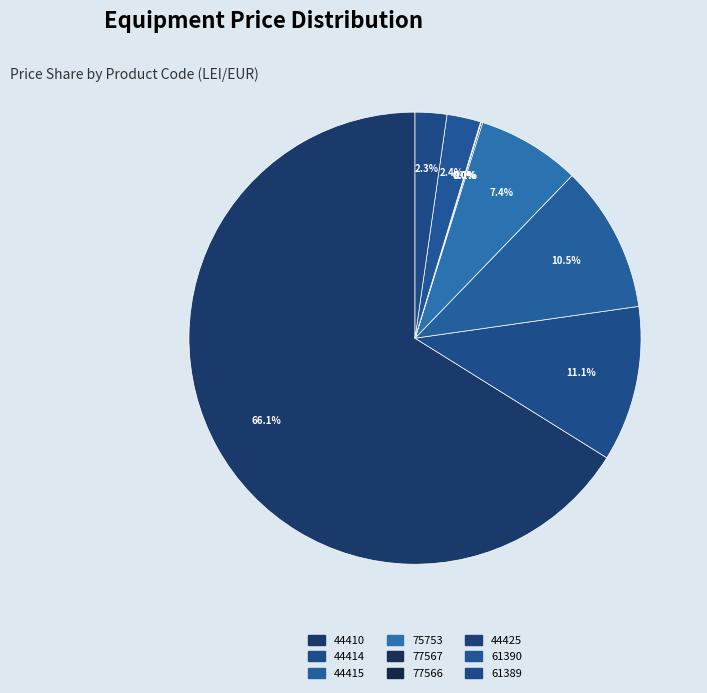

Combined, do 61389 and 77567 account for over 50%?

No